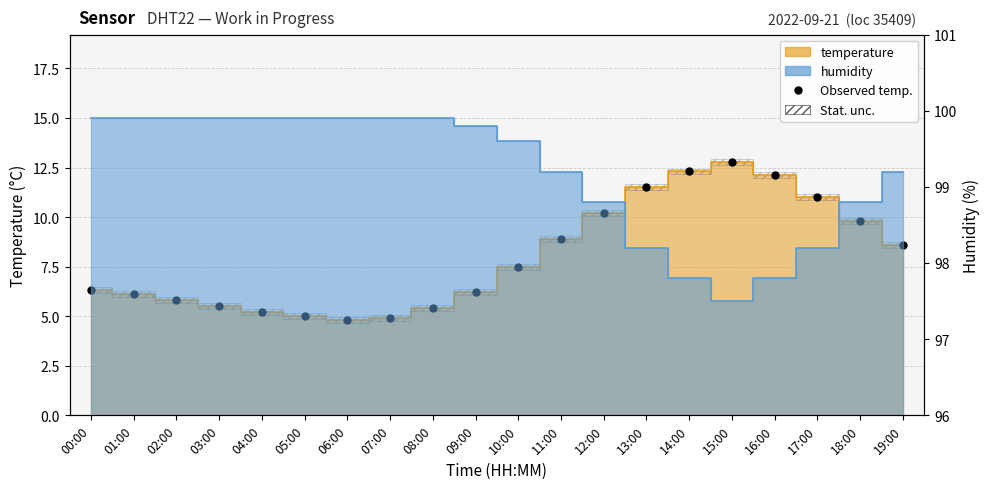

What is the change in value from 02:00 to 14:00?

+6.5